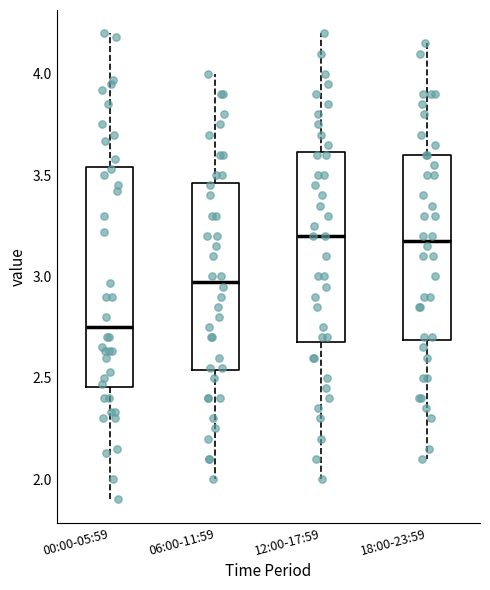

Comparing the boxes themselves (not the whiskers), which one is the tallest?

00:00-05:59